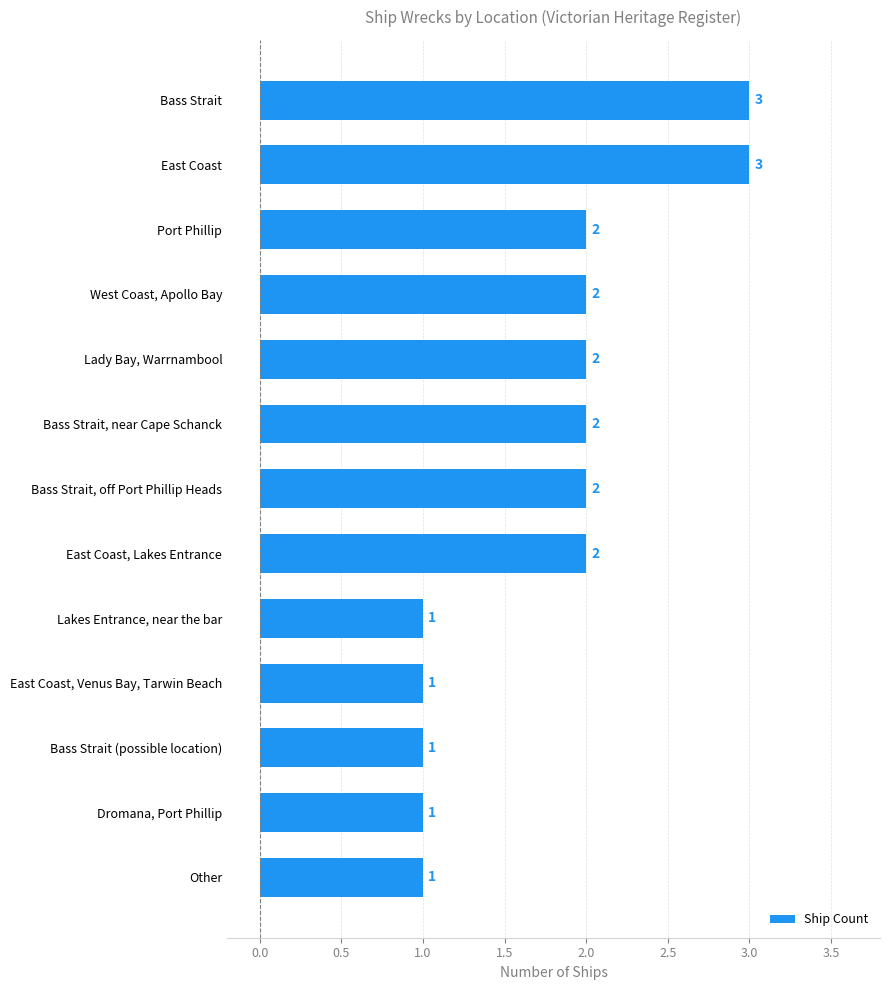

What is the ratio of the value at East Coast, Venus Bay, Tarwin Beach to the value at Lady Bay, Warrnambool?

0.5